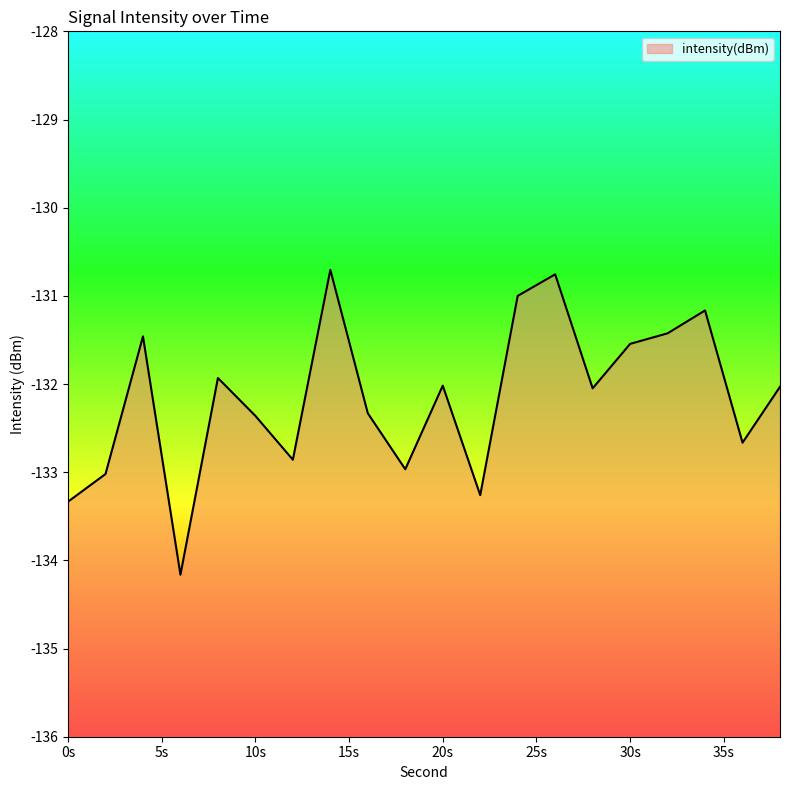

Reading left to right, list all the values displayed in this chart.

-133.3	-133.0	-131.5	-134.2	-131.9	-132.4	-132.9	-130.7	-132.3	-133.0	-132.0	-133.3	-131.0	-130.8	-132.0	-131.5	-131.4	-131.2	-132.7	-132.0